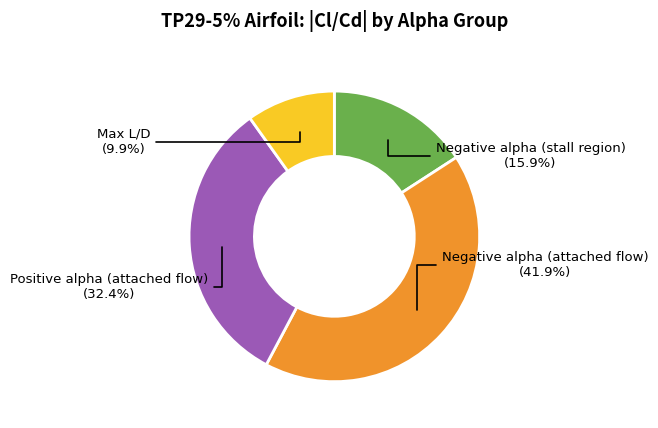

Is there any slice that represents more than half of the pie?

No